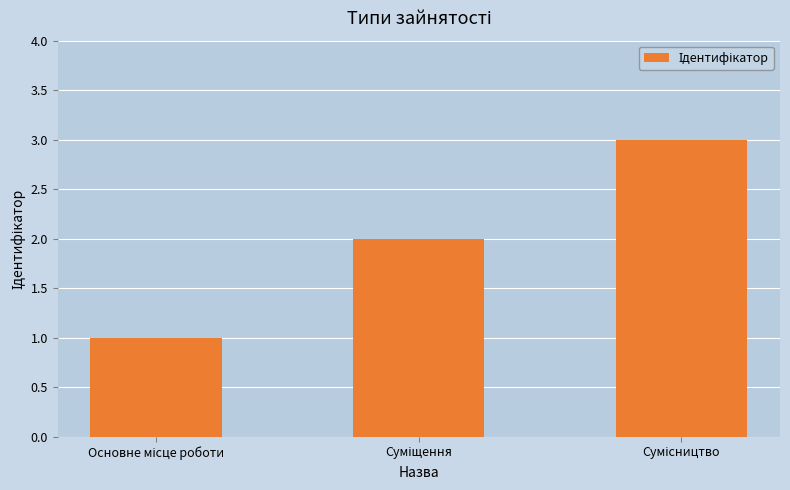

What is the maximum value shown in the chart?

3